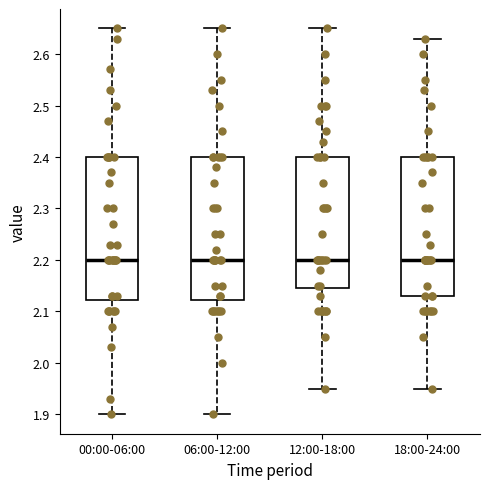

Where is the lower edge of the box for 06:00-12:00 on the y-axis? The values are not printed on the chart, so give them approximately, as read against the axis.

2.12